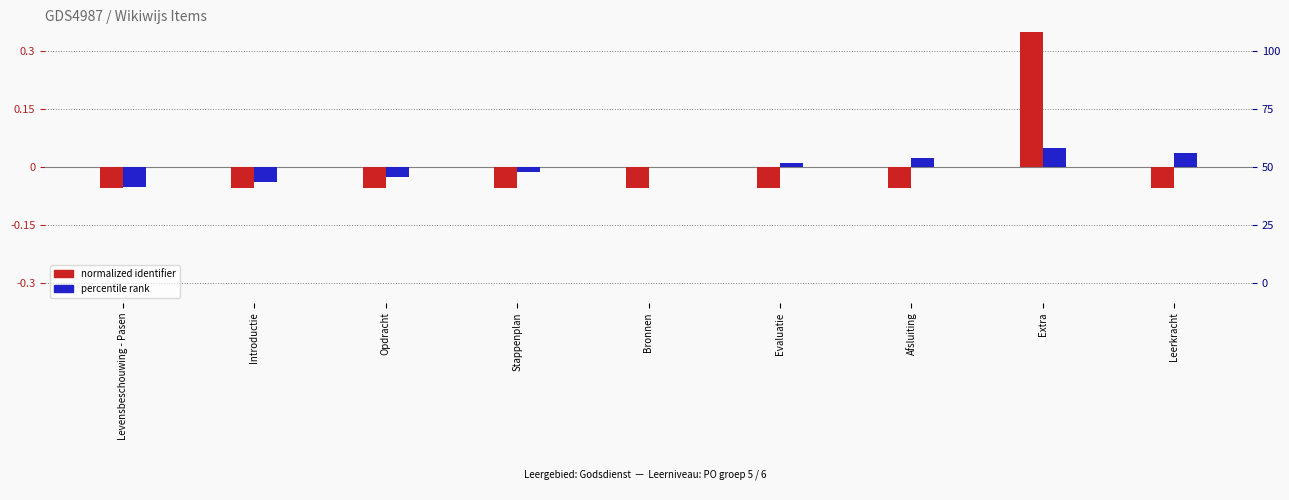

How many groups of bars are there?

9